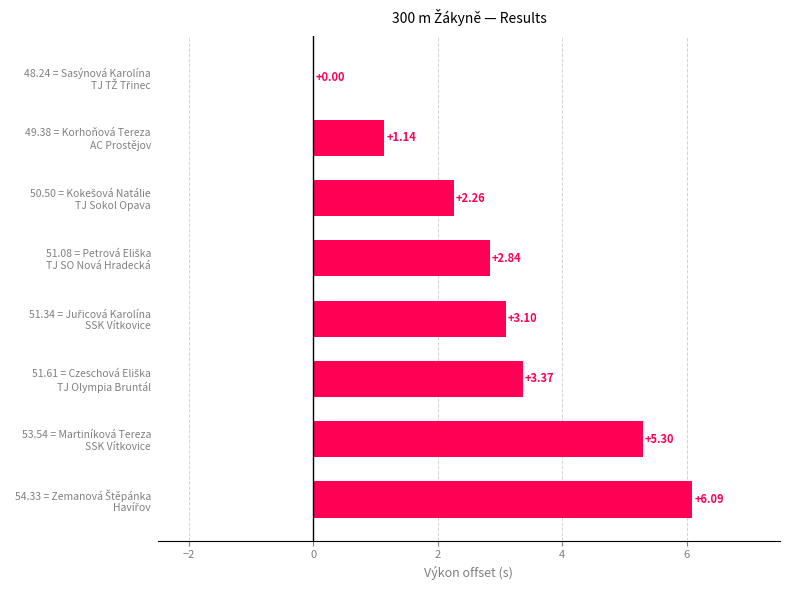

What is the sum of all values?

24.1